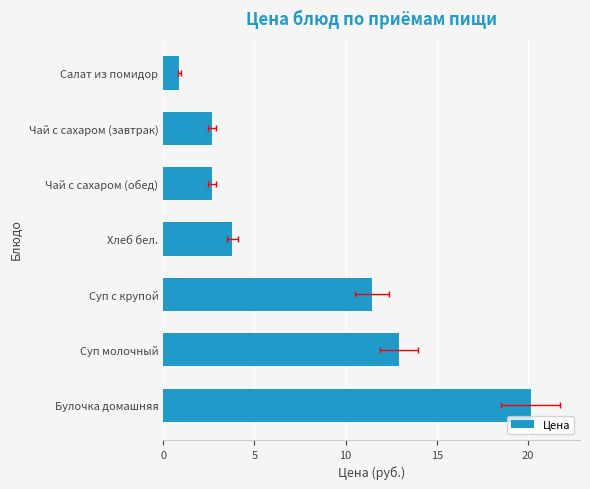

What is the change in value from Суп молочный to Хлеб бел.?

-9.1